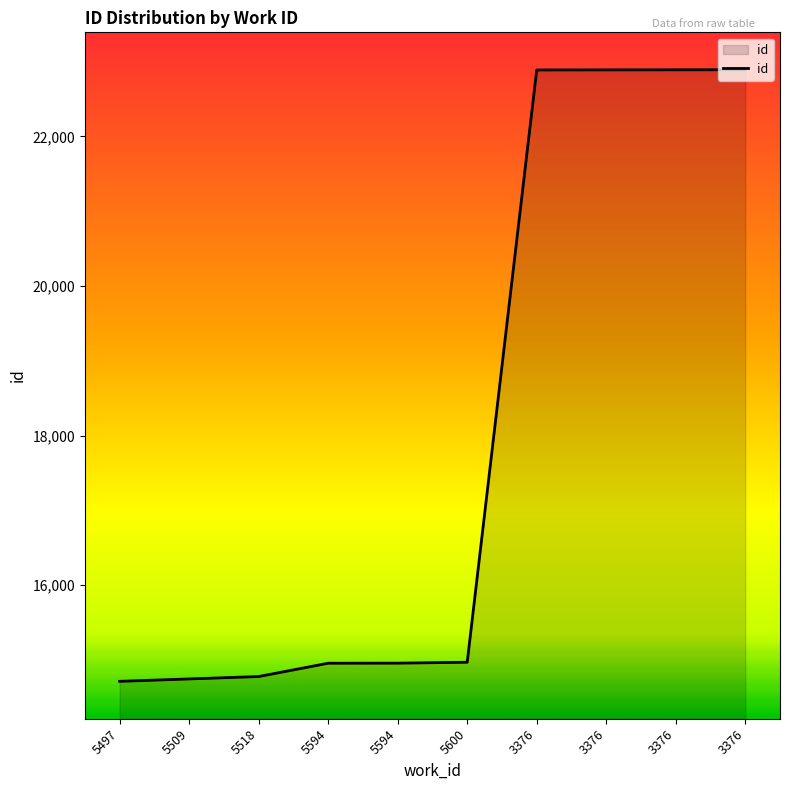

Reading left to right, transcribe all the data shown in this chart.

5497=14714	5509=14746	5518=14778	5594=14956	5594=14957	5600=14969	3376=22888	3376=22889	3376=22890	3376=22891